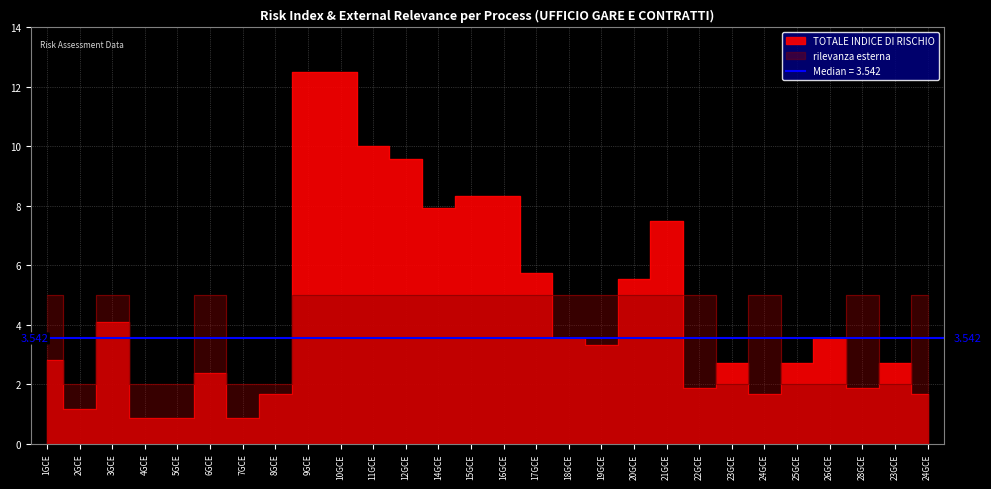

Which series has the widest spread of values?

TOTALE INDICE DI RISCHIO